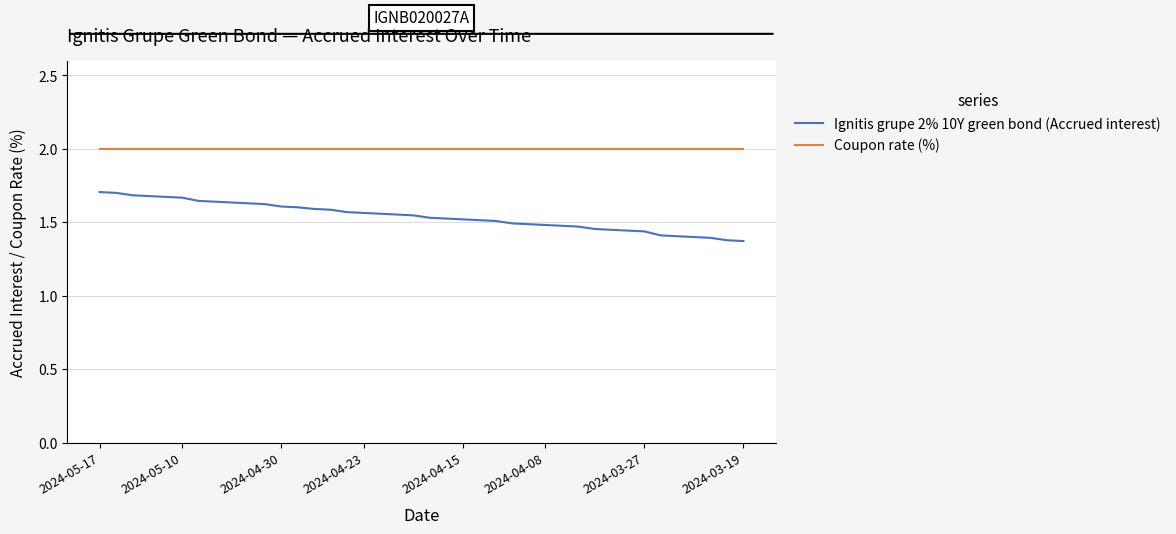

At how many categories does at least one series exceed 1?

40